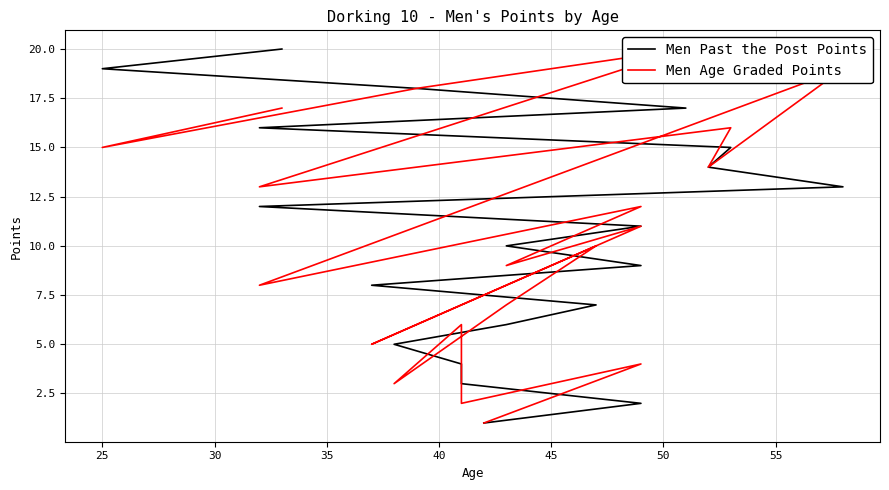

What are all the series names shown in the legend?

Men Past the Post Points, Men Age Graded Points